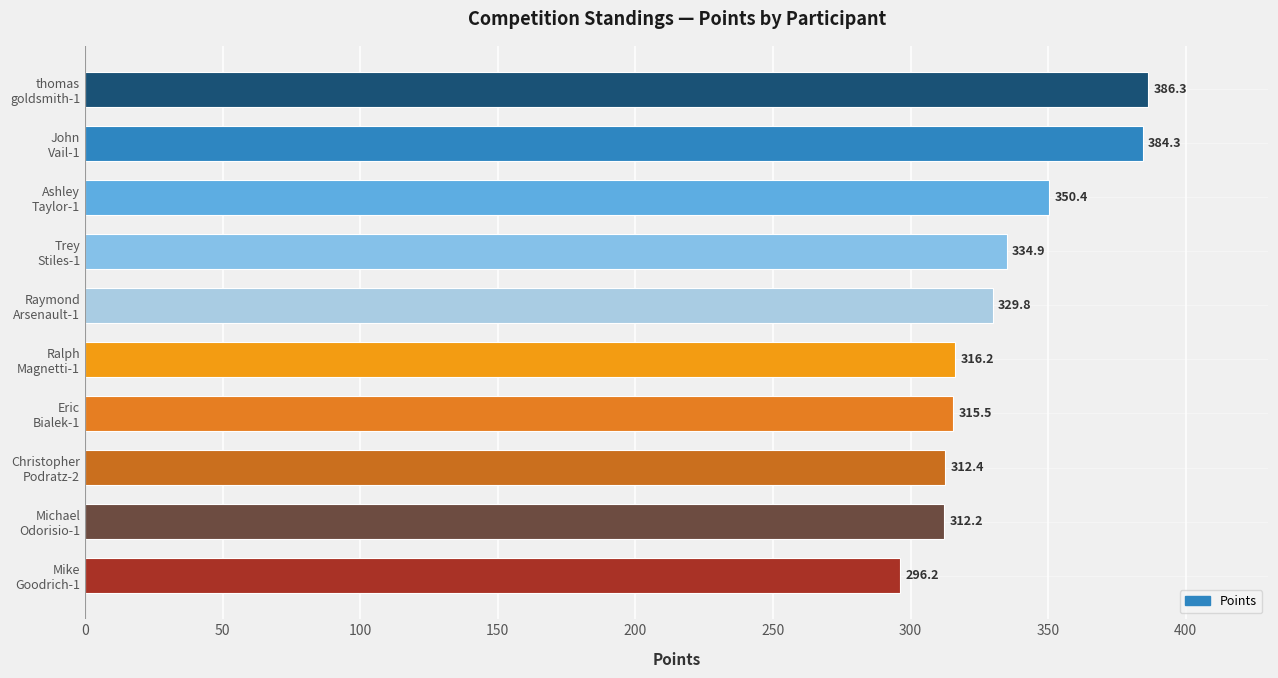

What is the average value?

333.8